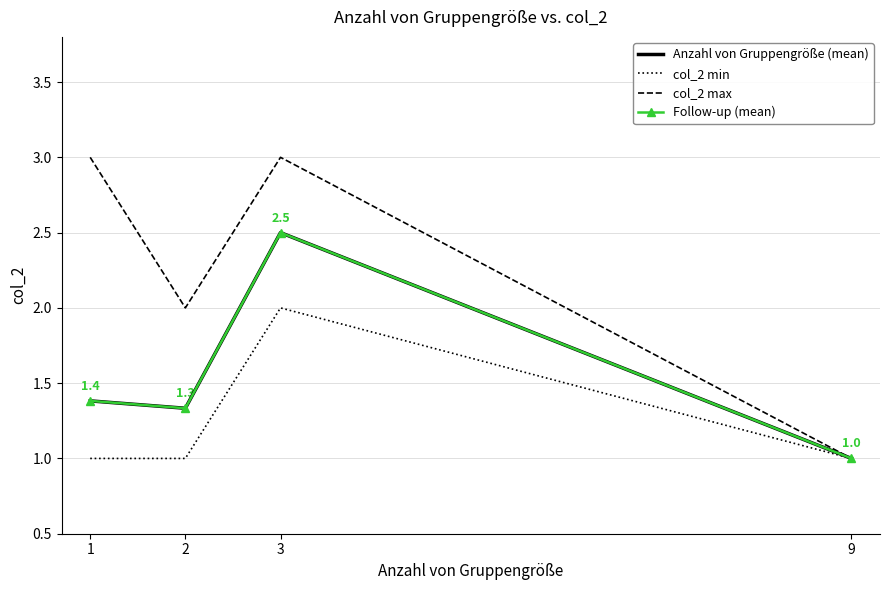

Reading right to left, list all the values displayed in this chart.

Anzahl von Gruppengröße (mean): 9=1.0	3=2.5	2=1.3	1=1.4
col_2 min: 9=1.0	3=2.0	2=1.0	1=1.0
col_2 max: 9=1.0	3=3.0	2=2.0	1=3.0
Follow-up (mean): 9=1.0	3=2.5	2=1.3	1=1.4